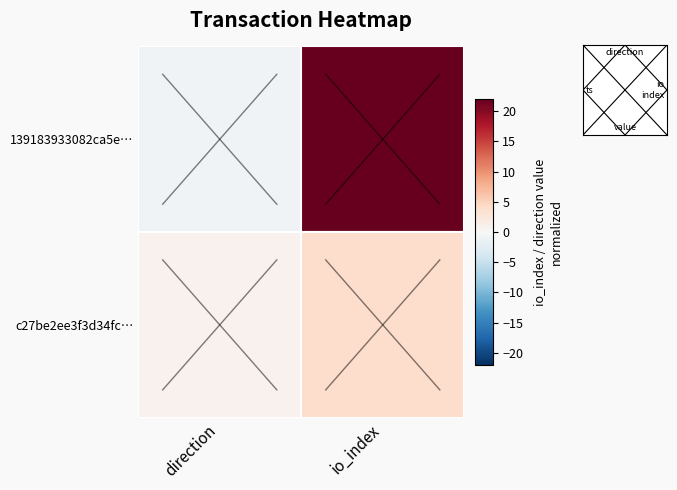

Reading right to left, extract all data points from this chart.

139183933082ca5e254430319661360a646be11: 1=22	0=-1
c27be2ee3f3d34fc5a6f6c10edf75d3e50fb34e: 1=4	0=1